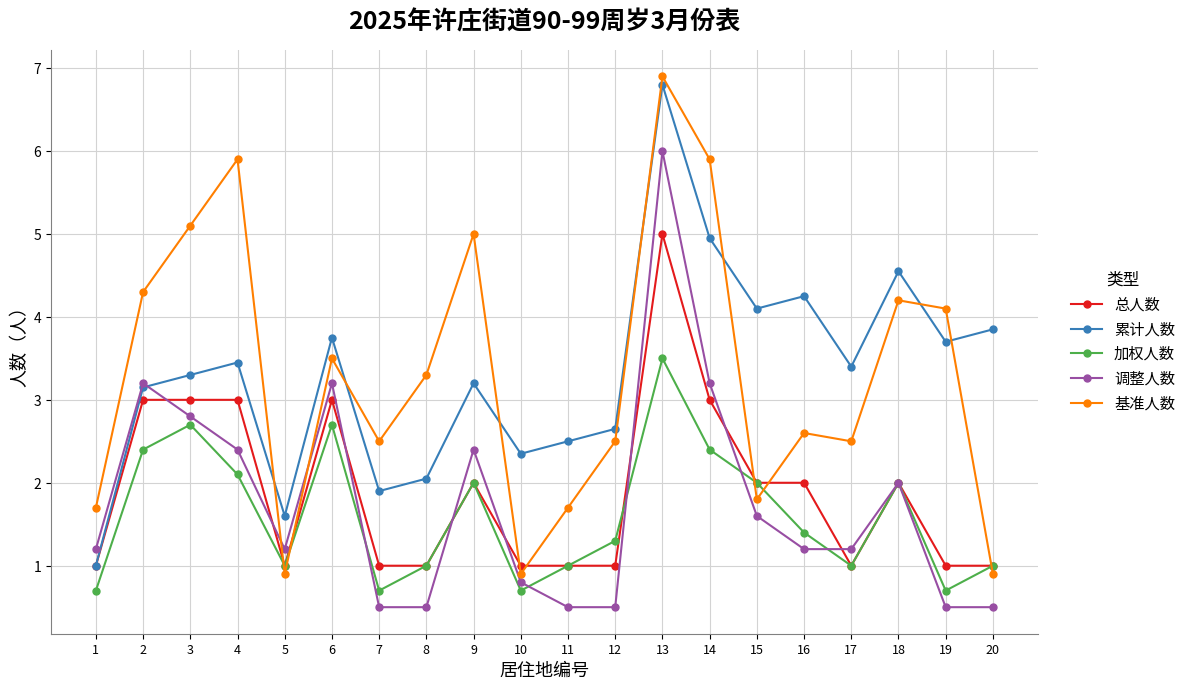

True or false: 调整人数 has more than 0 interior local peaks.

True